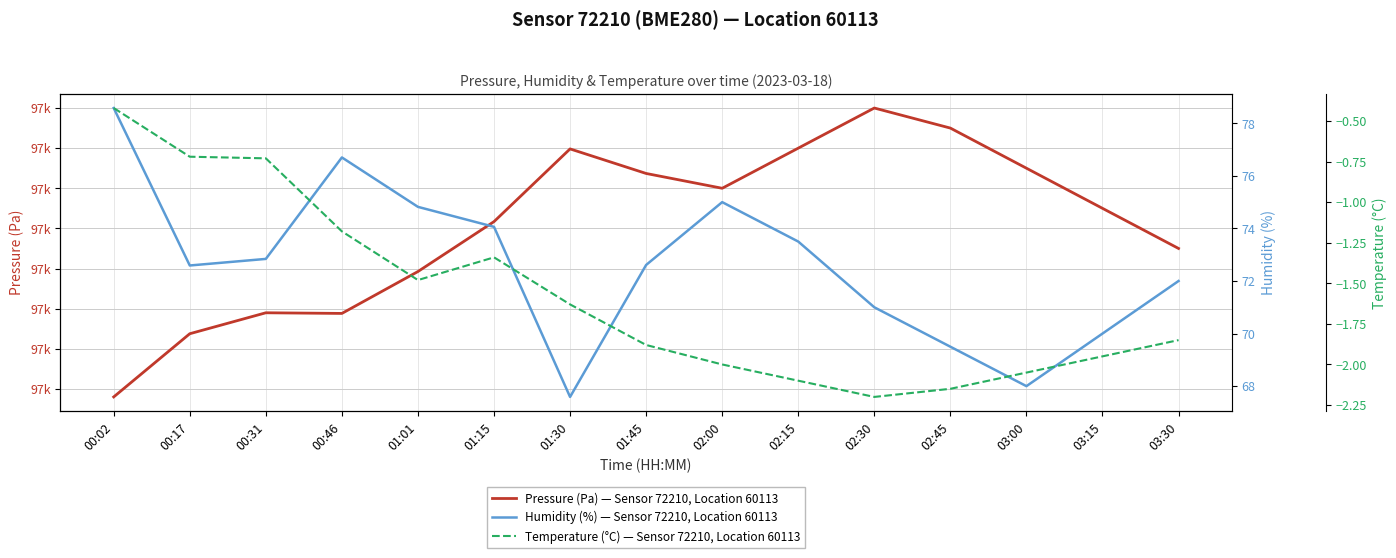

At which category is the sum across all series the highest?

02:30